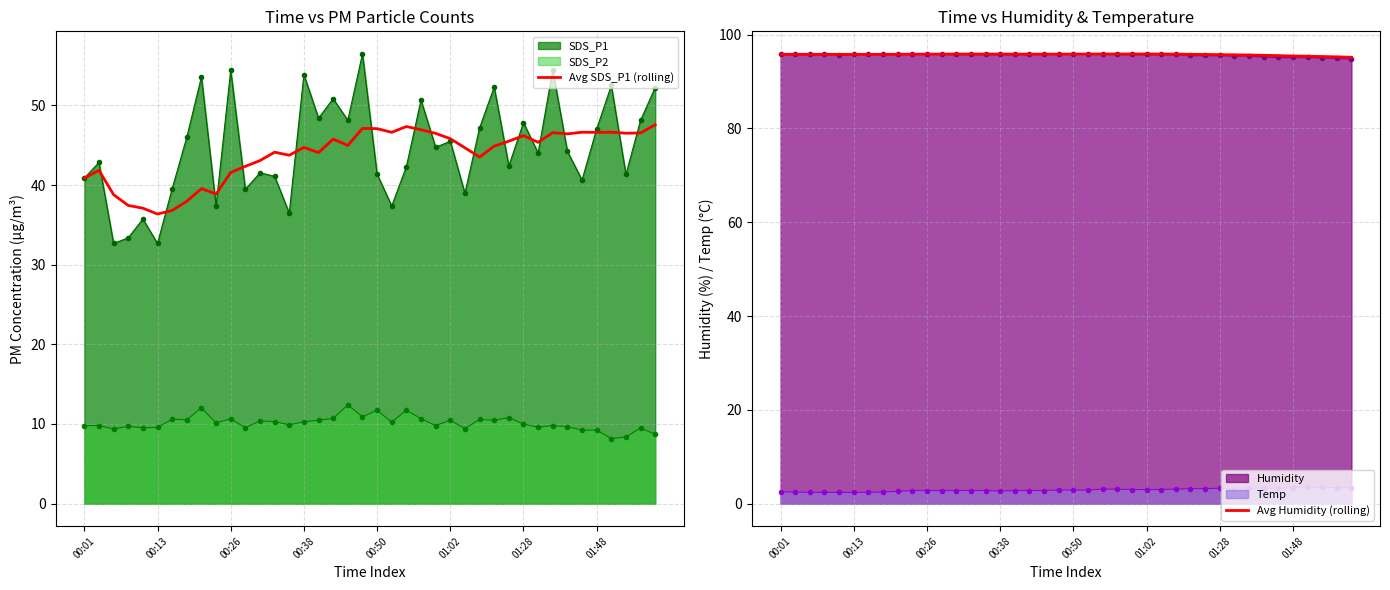

True or false: Avg Humidity (rolling) has more than 1 interior local peaks.

False